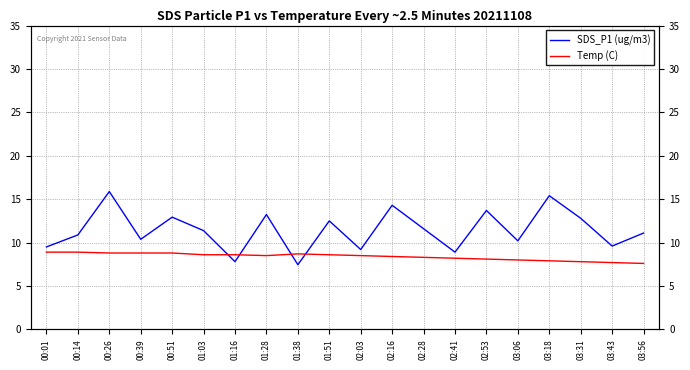

What is the minimum value shown in the chart?

7.5